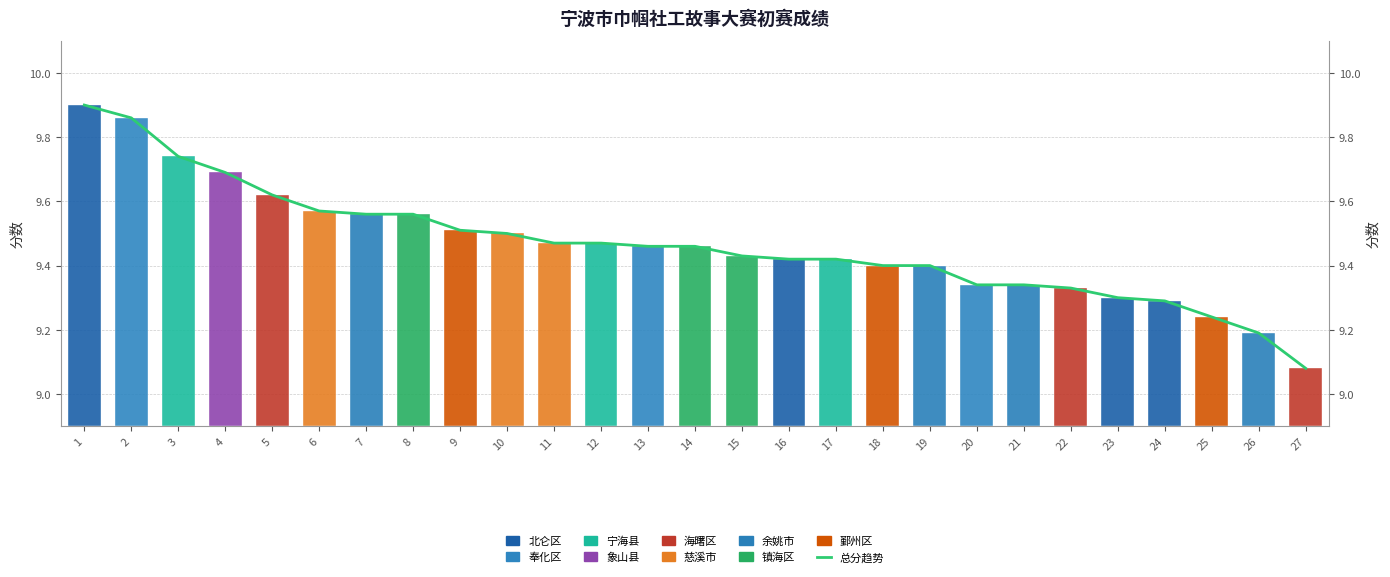

Between 7 and 16, which is larger?

7